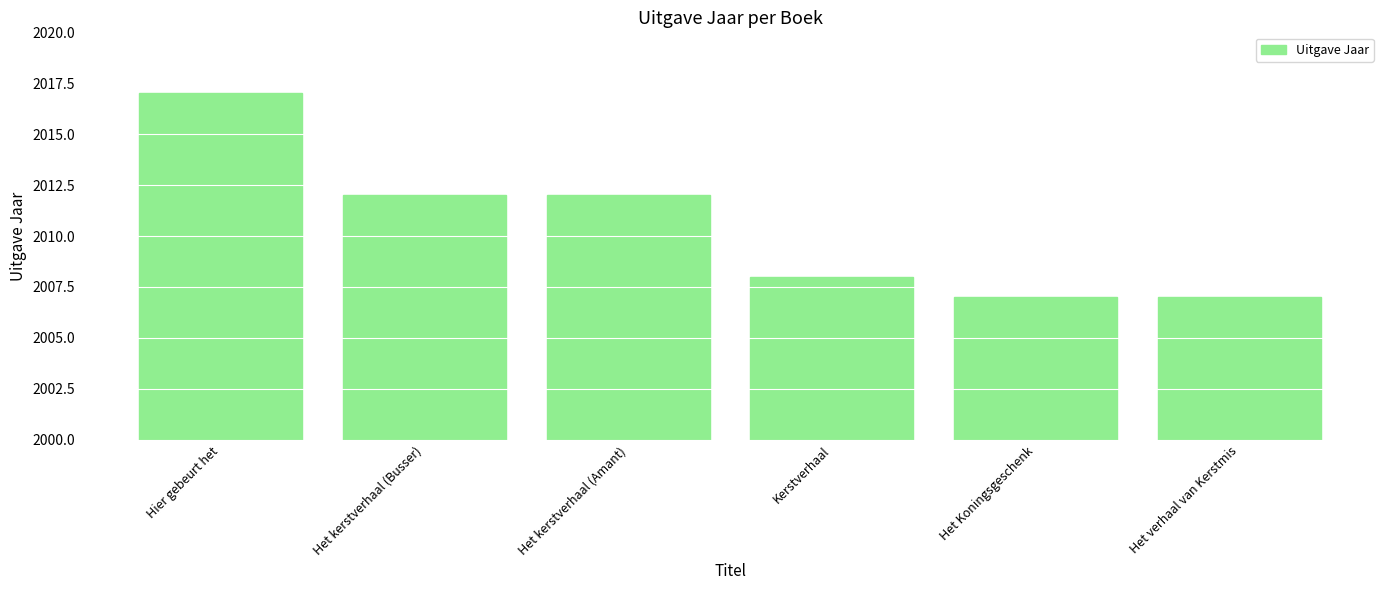

How many values are between 2007 and 2012?

5